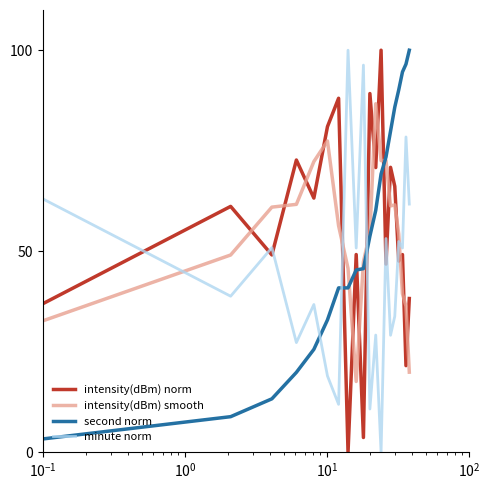

What is the greatest value displayed?

100.0